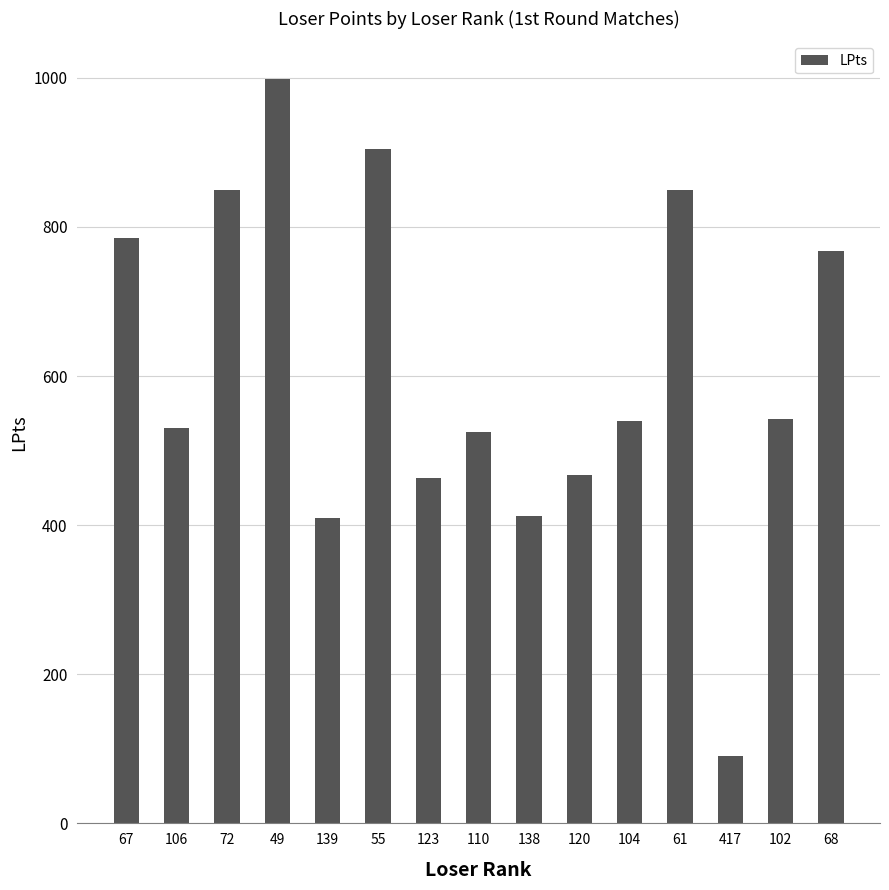

What is the difference between the second highest and minimum values?

814